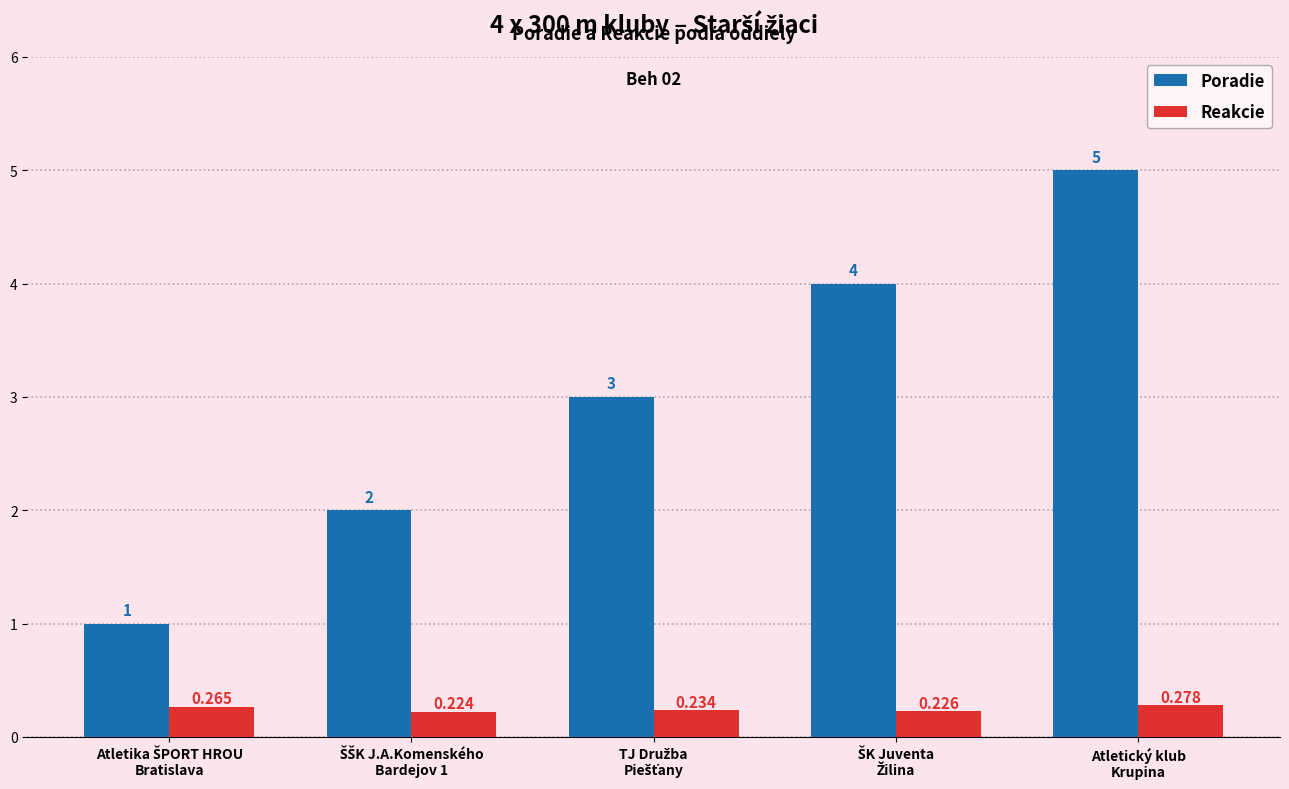

Which series has the largest total across all categories?

Poradie